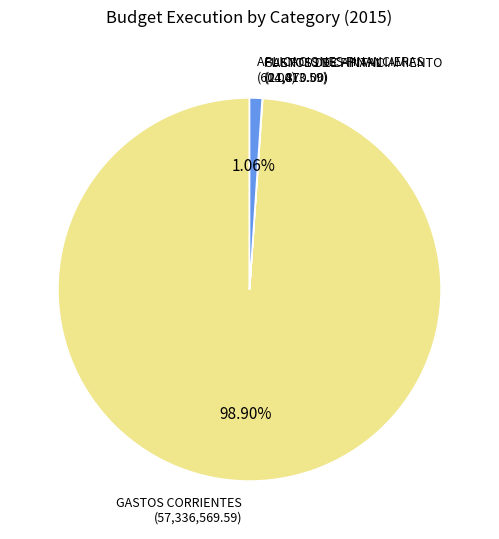

Is there a majority slice in this chart?

Yes